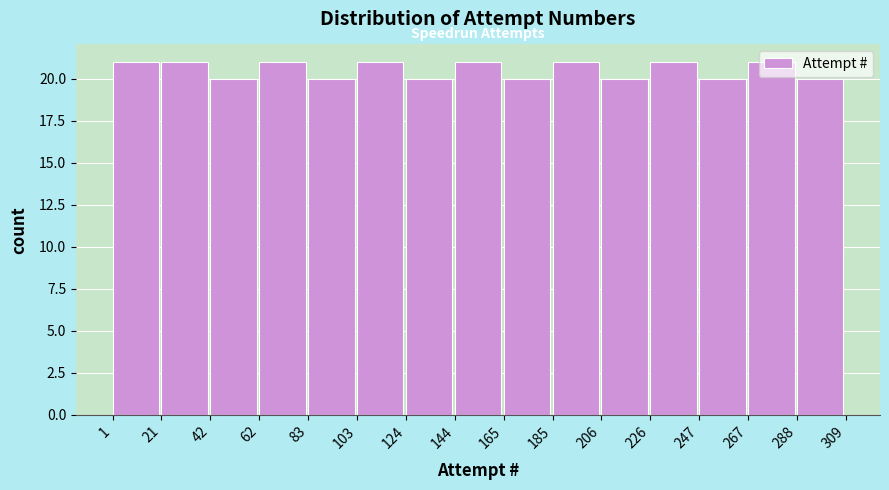

Reading left to right, transcribe this chart: for each bar, give the range it covers on the x-axis and its height. The values are not printed on the chart, so give them approximately, as read against the axis.

1 to 21: 21
21 to 42: 21
42 to 62: 20
62 to 83: 21
83 to 103: 20
103 to 124: 21
124 to 144: 20
144 to 165: 21
165 to 185: 20
185 to 206: 21
206 to 226: 20
226 to 247: 21
247 to 267: 20
267 to 288: 21
288 to 309: 20